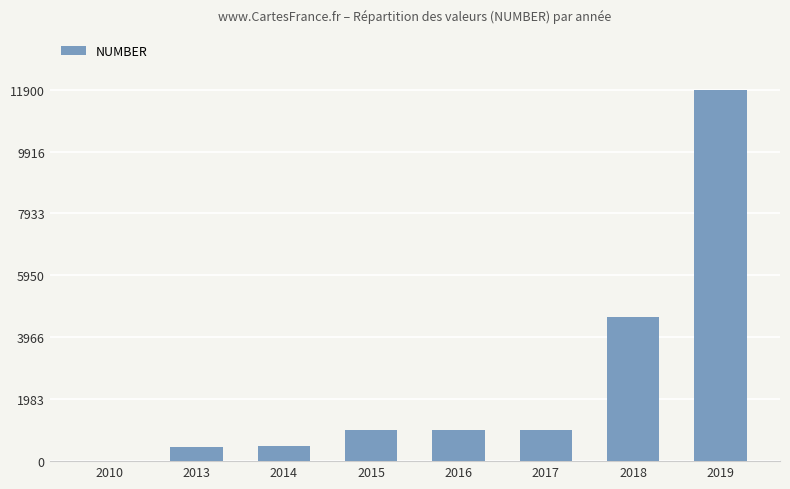

What is the change in value from 2014 to 2019?

+11400